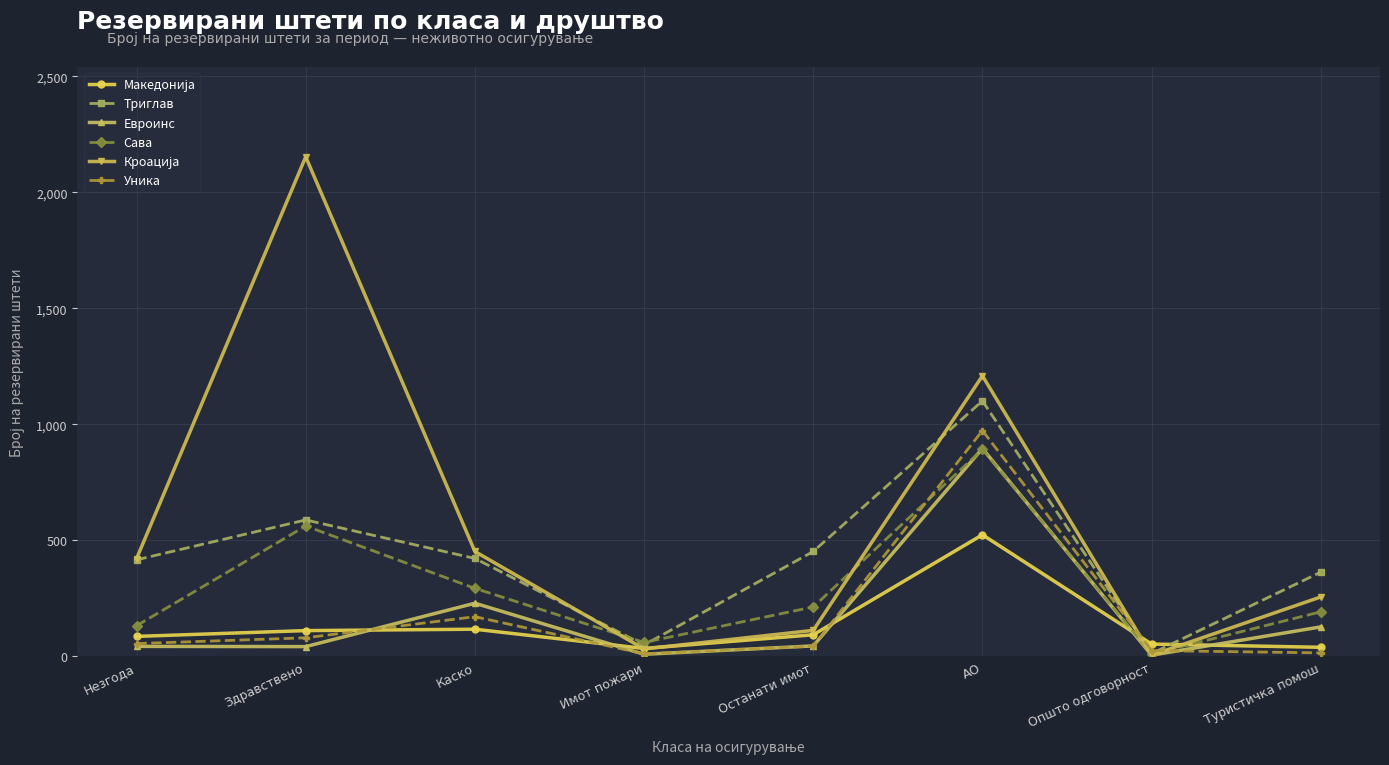

What is the label of the 3rd point from the left?

Каско